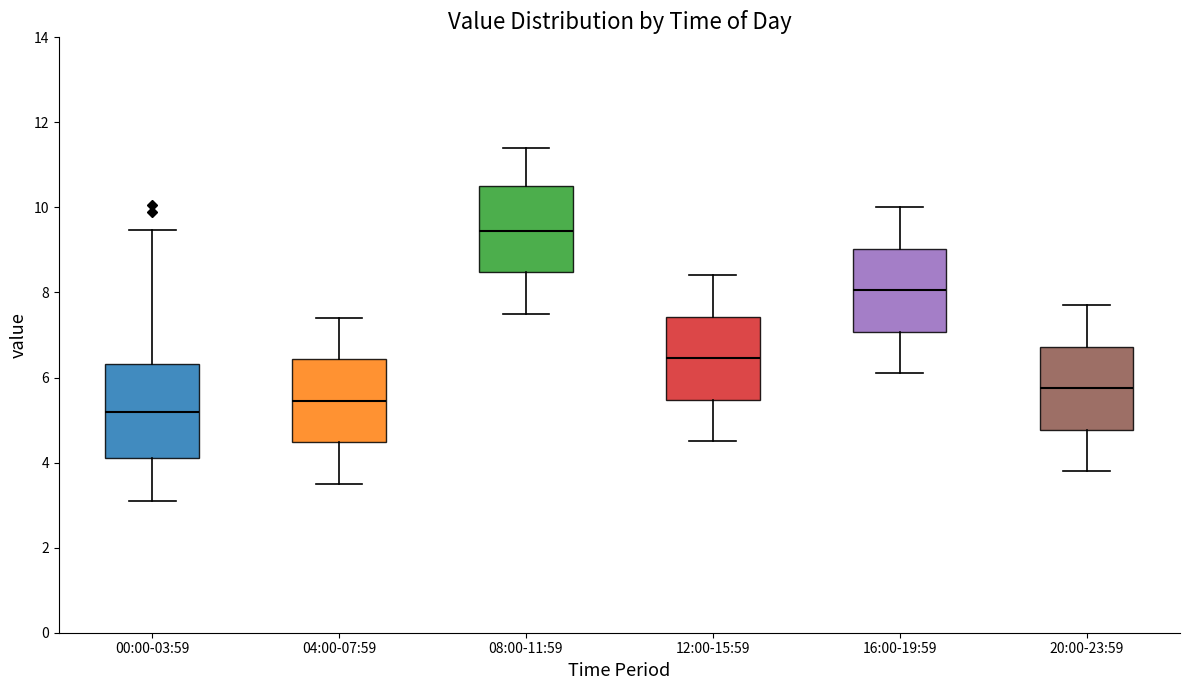

Which box's median line is the lowest?

00:00-03:59